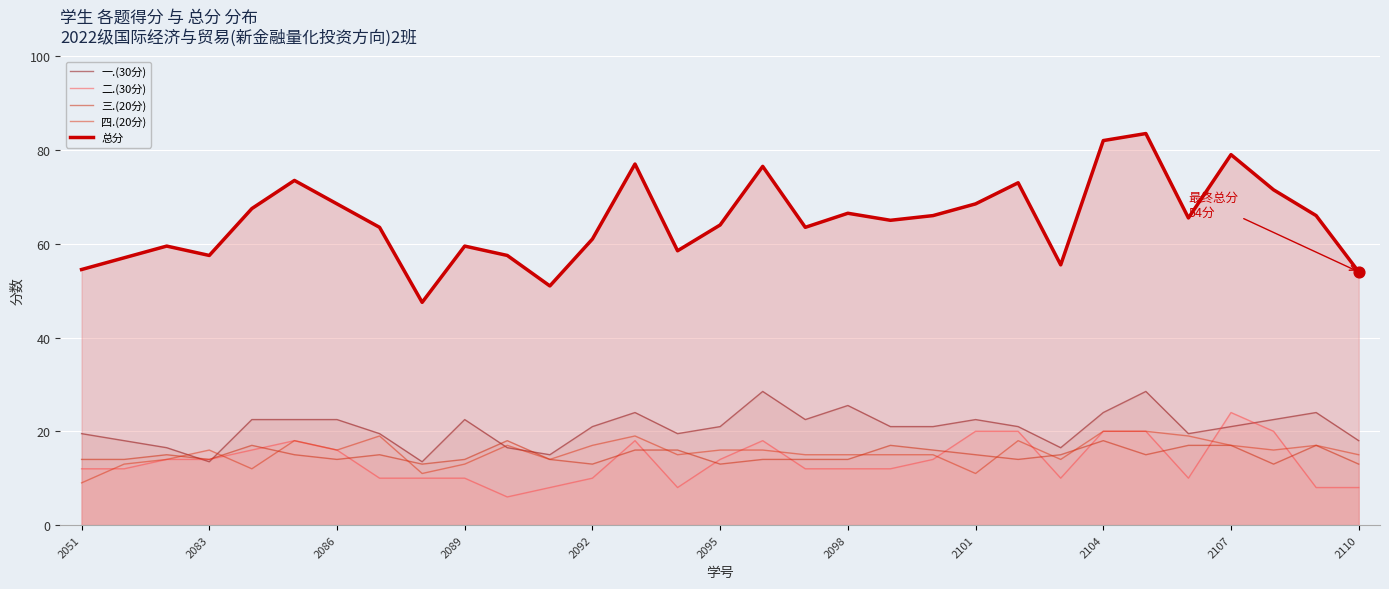

Which series has the widest spread of Y values?

总分